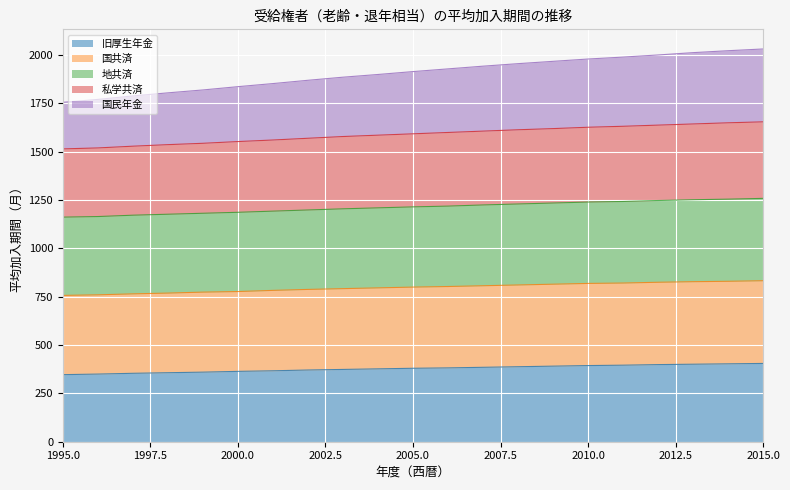

Is it true that 旧厚生年金 equals 405 at 2015.0?

True